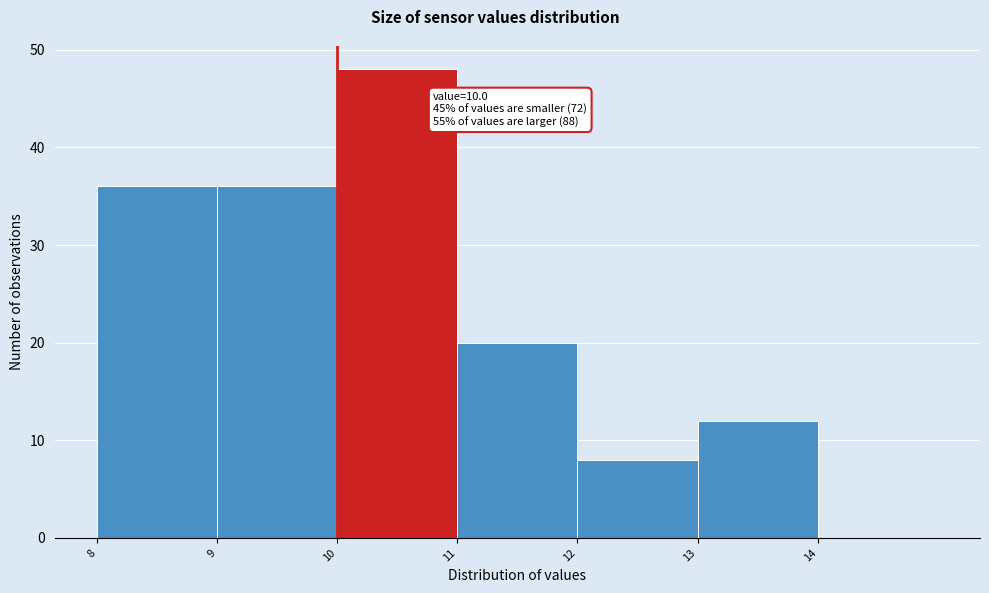

Over which range of the x-axis is the bar tallest?

10 to 11